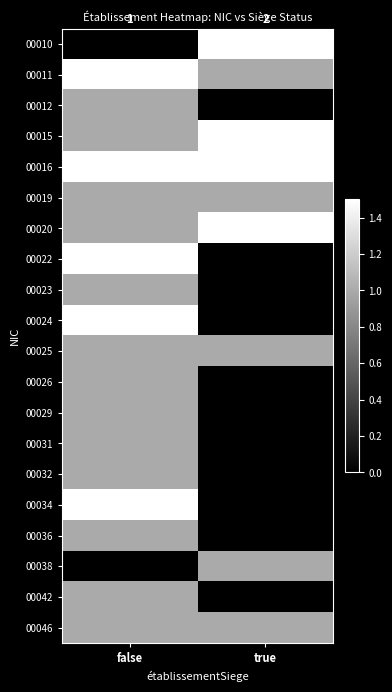

What is the difference between the 00011 values at true and false?

2